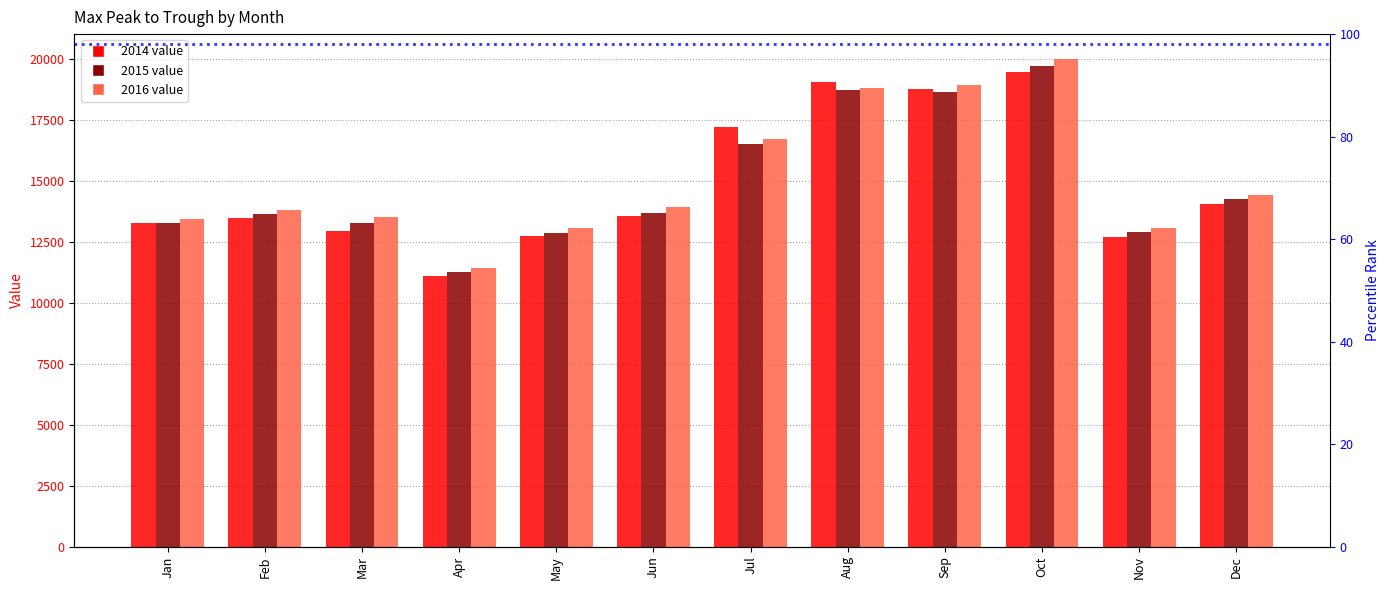

What is the value of the 2015 bar at the 5th from the left?

12866.3